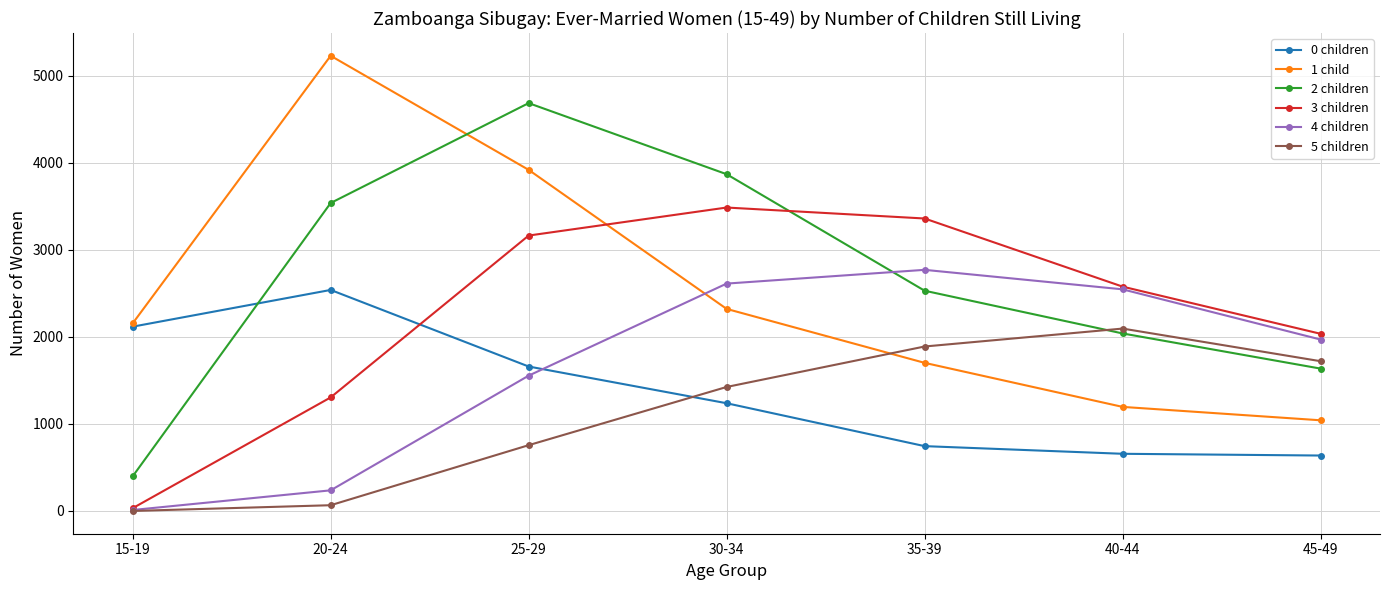

What is the value of the 0 children point at the 2nd from the left?

2540